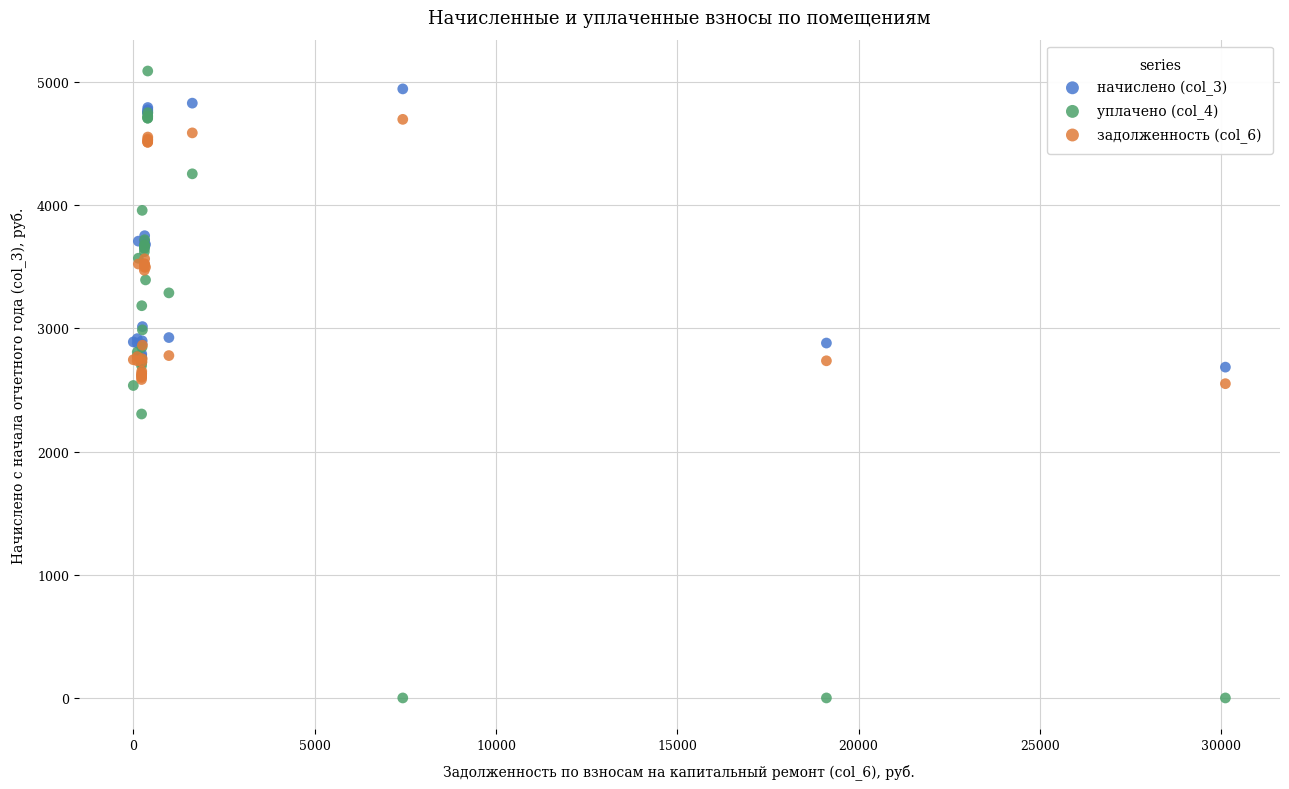

What is the X range (max minus min) for the scatter plot?

30114.7